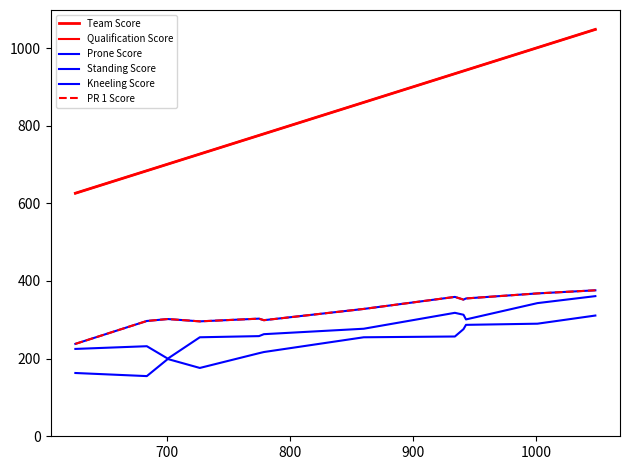

Does the chart display data point markers on the line(s)?

No